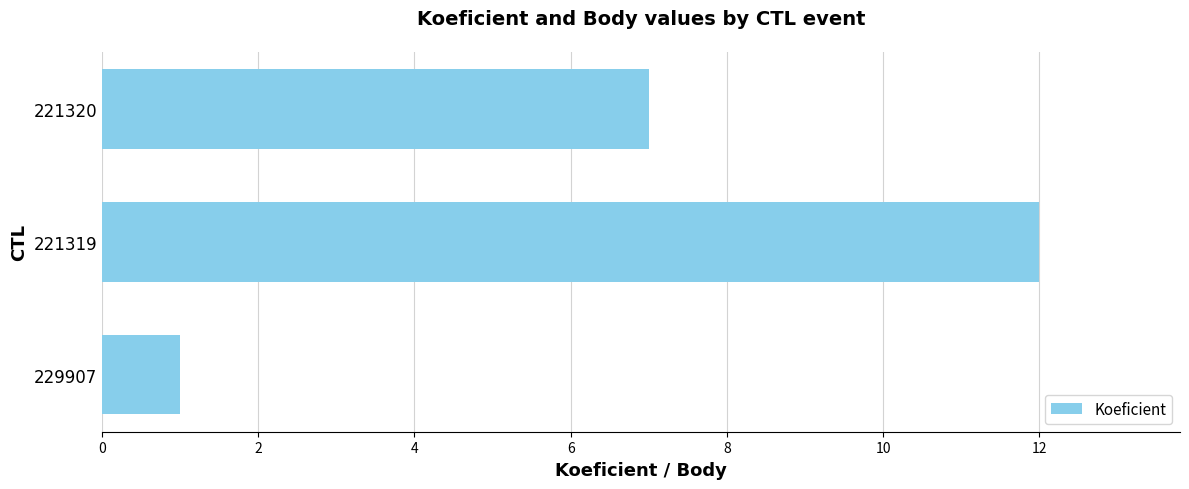

What is the minimum value shown in the chart?

1